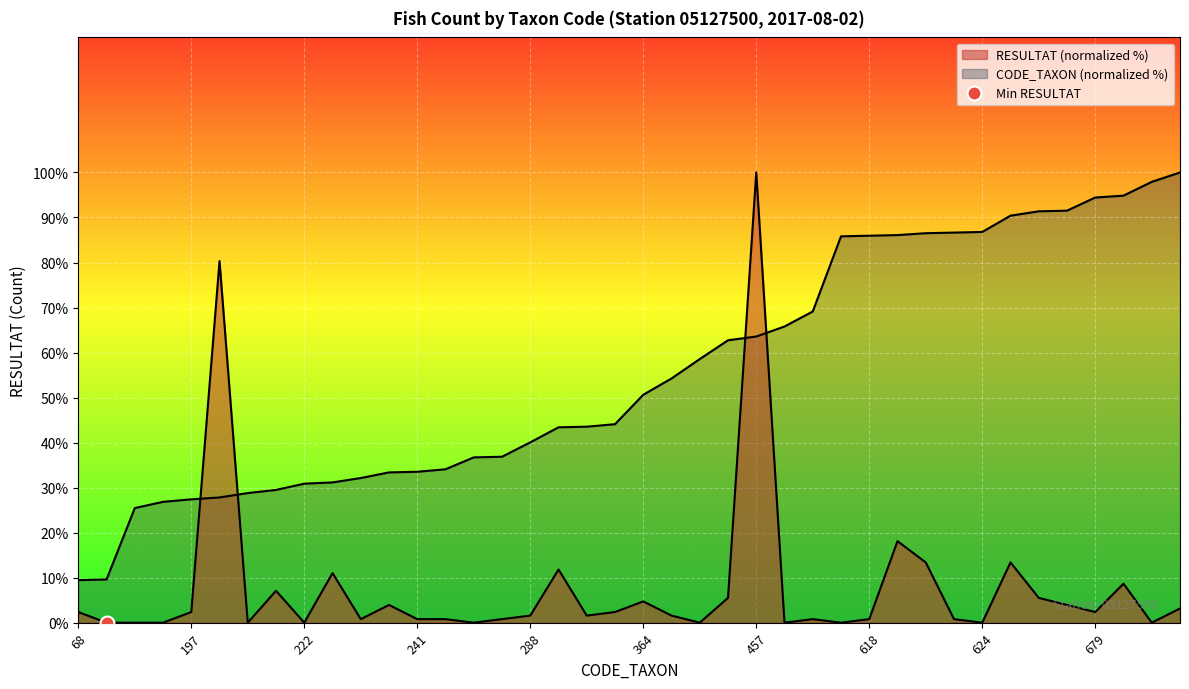

True or false: CODE_TAXON has more than 1 interior local peaks.

False